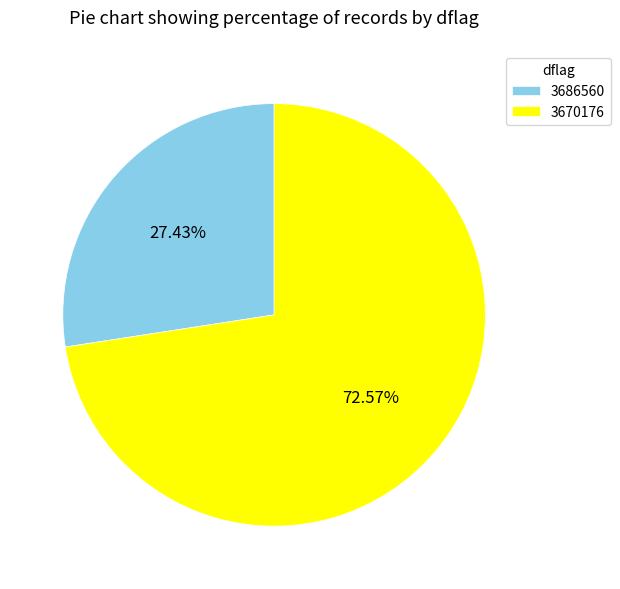

Combined, do 3670176 and 3686560 account for over 50%?

Yes